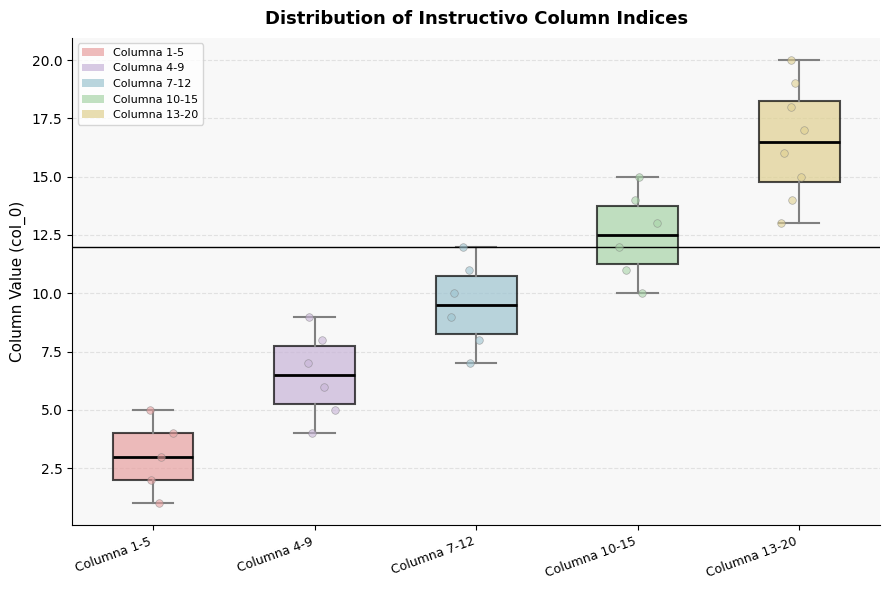

Reading left to right, transcribe this box plot: for each box, give where its median line is, the range the box spans, and where its two whiskers end, as read against the y-axis. The values are not printed on the chart, so give them approximately, as read against the axis.

Columna 1-5: median 3.0, box 2.0 to 4.0, whiskers 1.0 to 5.0
Columna 4-9: median 6.5, box 5.5 to 8.0, whiskers 4.0 to 9.0
Columna 7-12: median 9.5, box 8.5 to 11.0, whiskers 7.0 to 12.0
Columna 10-15: median 12.5, box 11.5 to 14.0, whiskers 10.0 to 15.0
Columna 13-20: median 16.5, box 15.0 to 18.5, whiskers 13.0 to 20.0